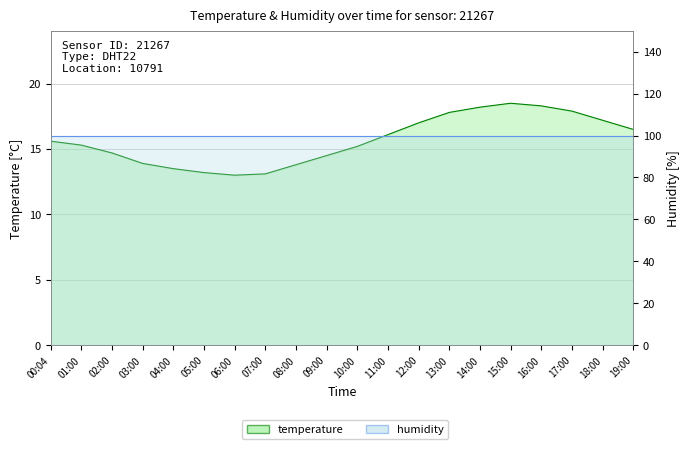

How many lines are shown in the chart?

2